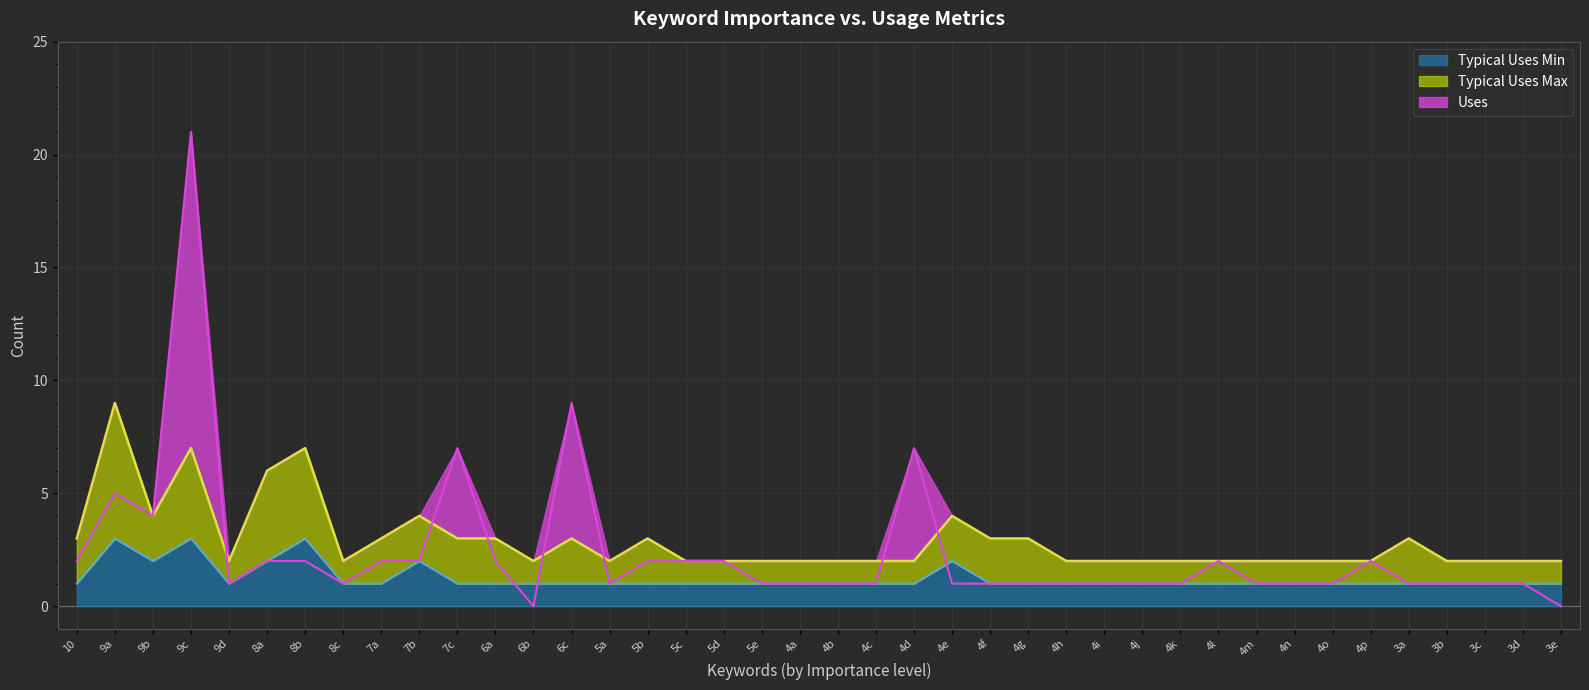

How many interior local valleys does the Uses series have?

5